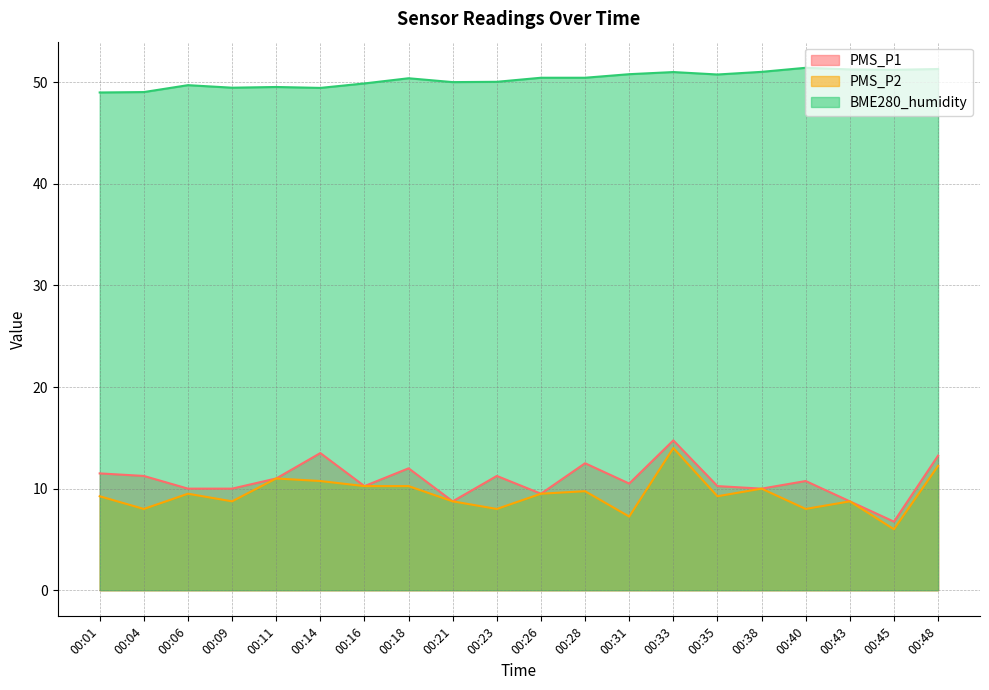

What is the difference between the PMS_P2 values at 00:16 and 00:23?

2.2